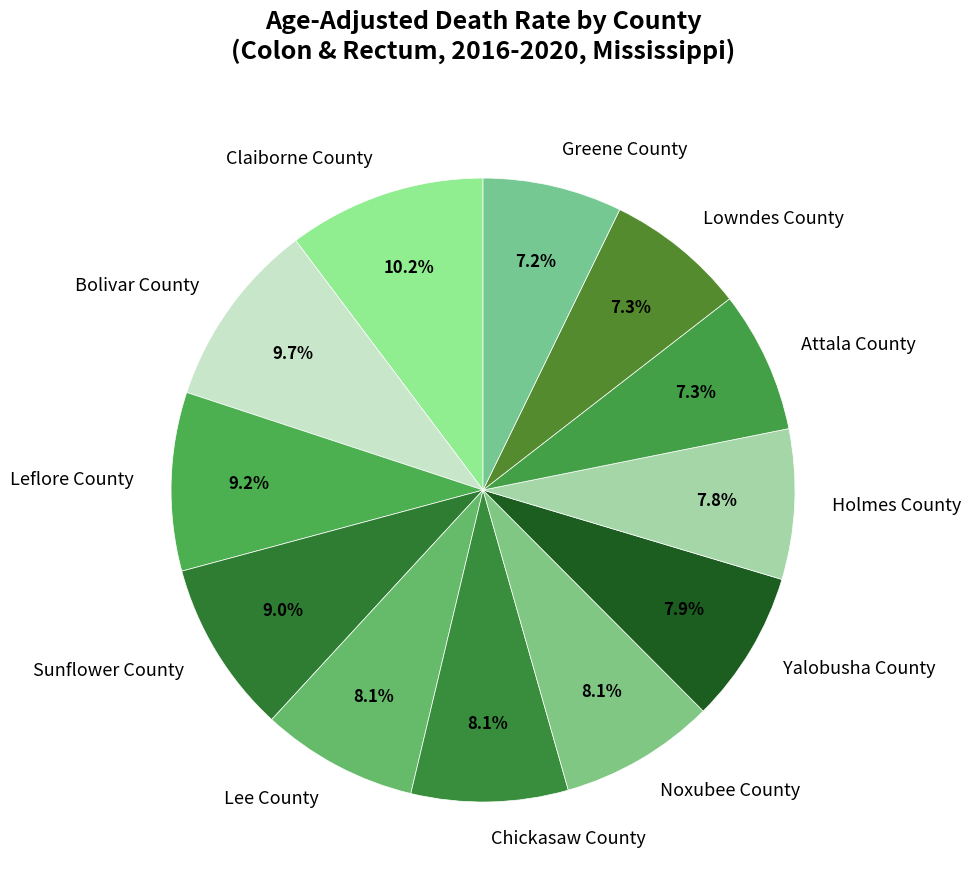

To the nearest percent, what is the average slice percentage?

8%